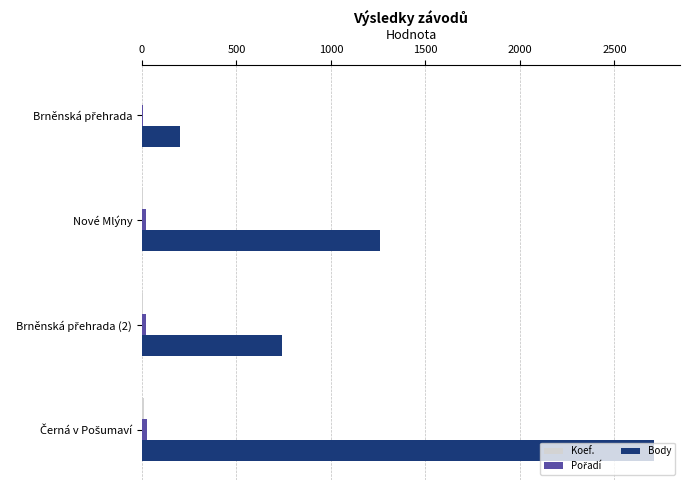

Which series has the largest total across all categories?

Body